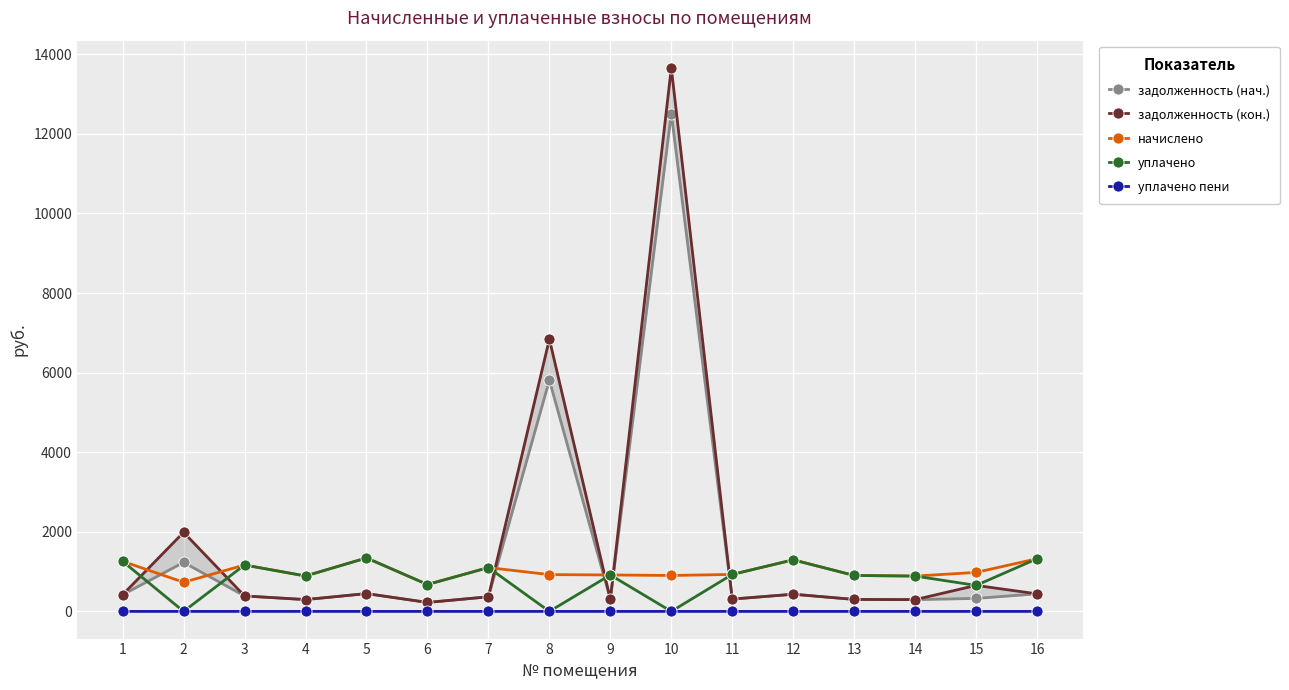

Which series has the largest total across all categories?

задолженность (кон.)